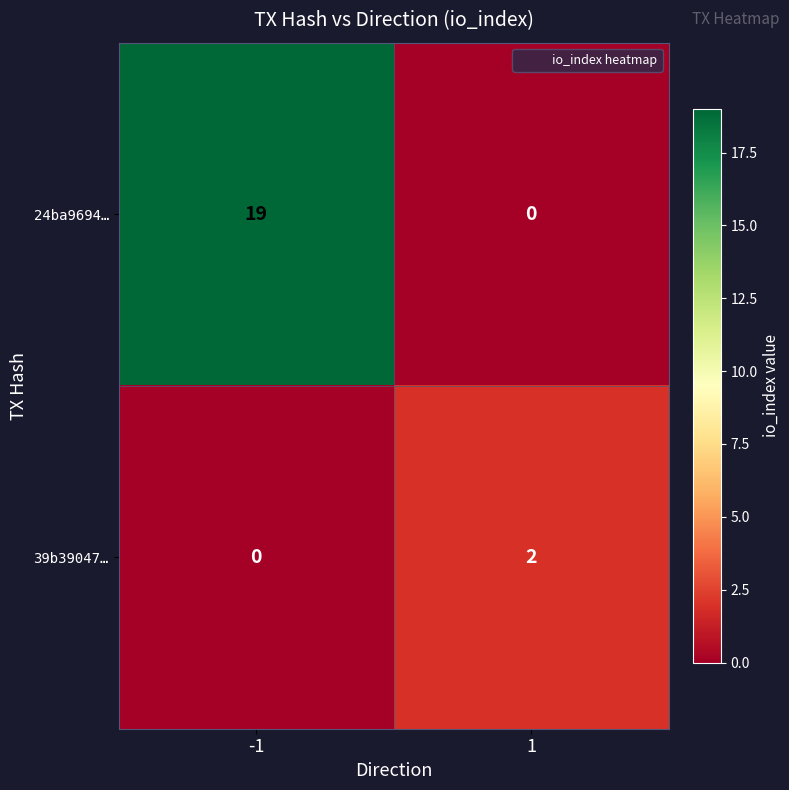

What is the difference between the highest and lowest values at -1?

19